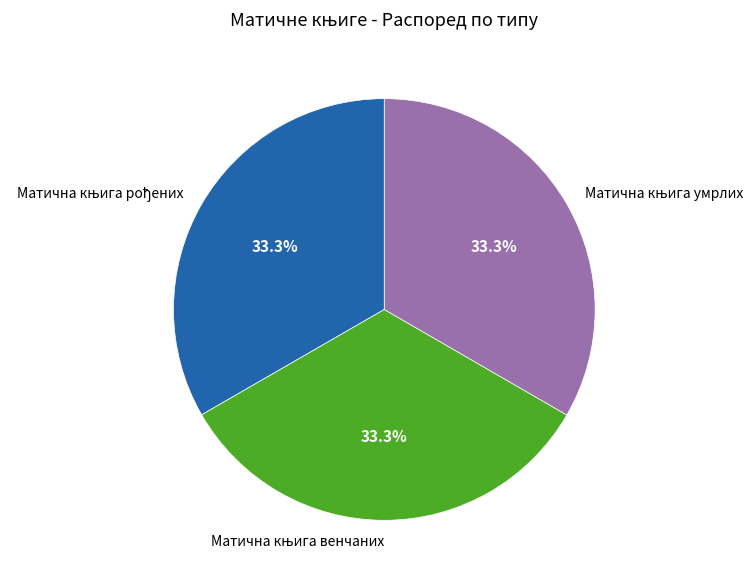

Does any single category account for the majority?

No